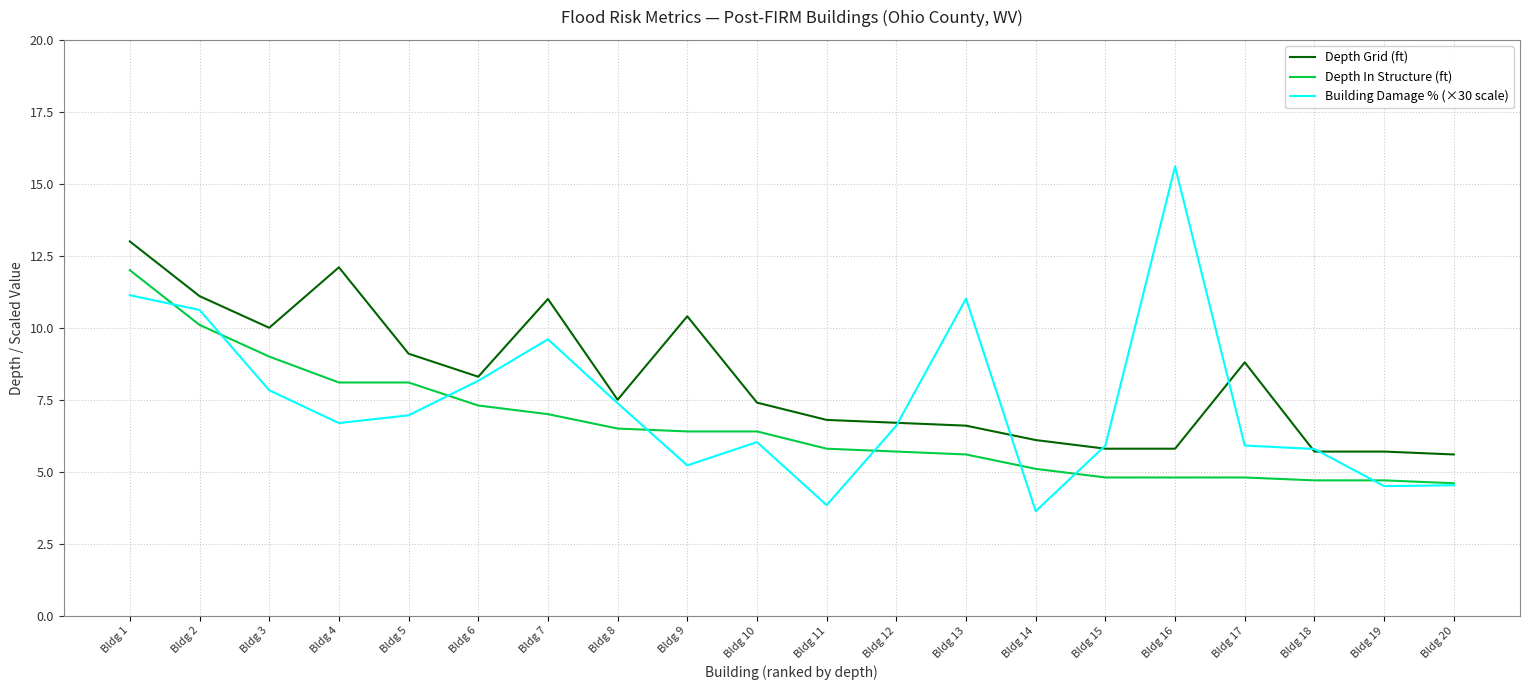

Is the value of Building Damage % (×30 scale) at Bldg 17 greater than the value of Depth Grid (ft) at Bldg 2?

No